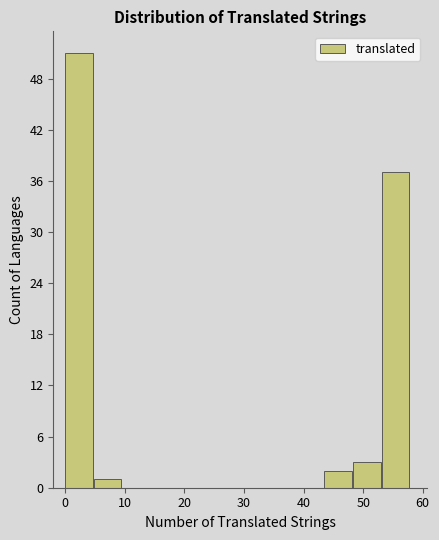

Over which range of the x-axis is the bar tallest?

0 to 5